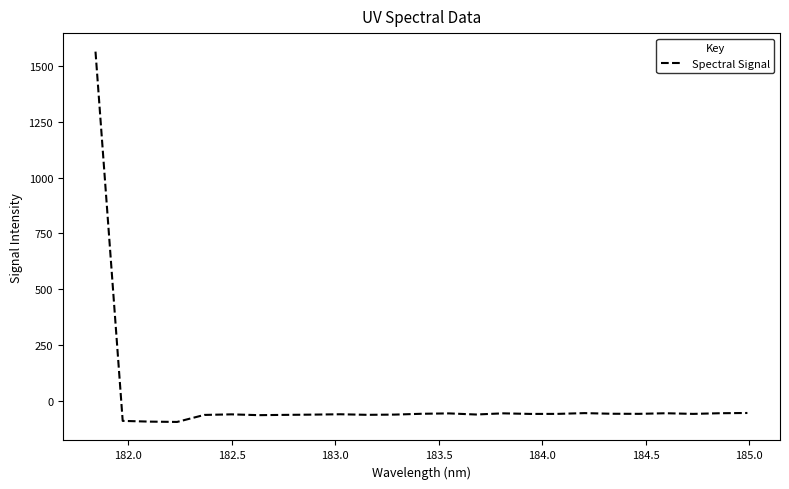

What is the minimum value shown in the chart?

-92.6